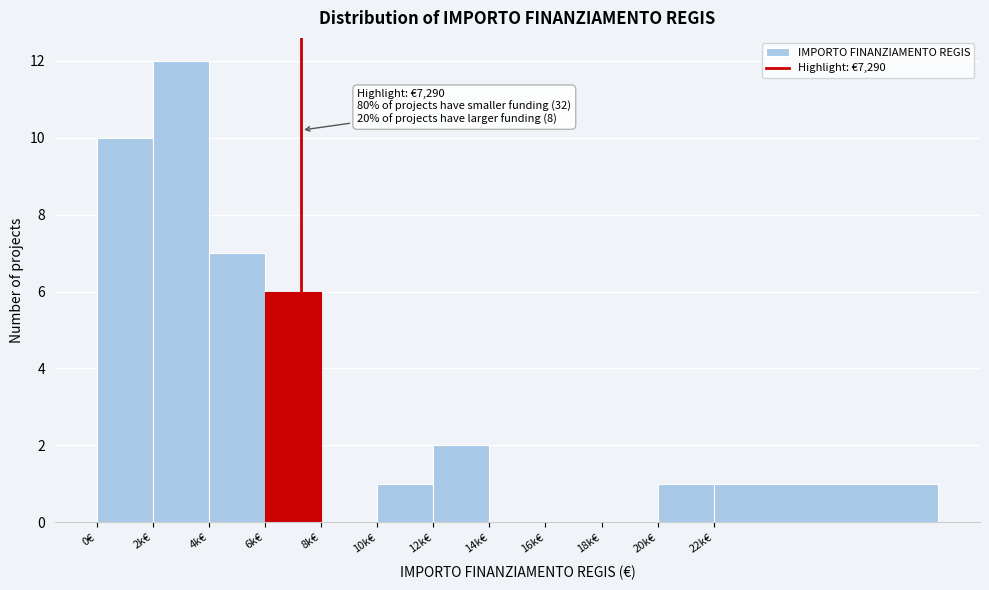

Reading left to right, list all the values displayed in this chart.

0€=10	2k€=12	4k€=7	6k€=6	8k€=0	10k€=1	12k€=2	14k€=0	16k€=0	18k€=0	20k€=1	22k€=1